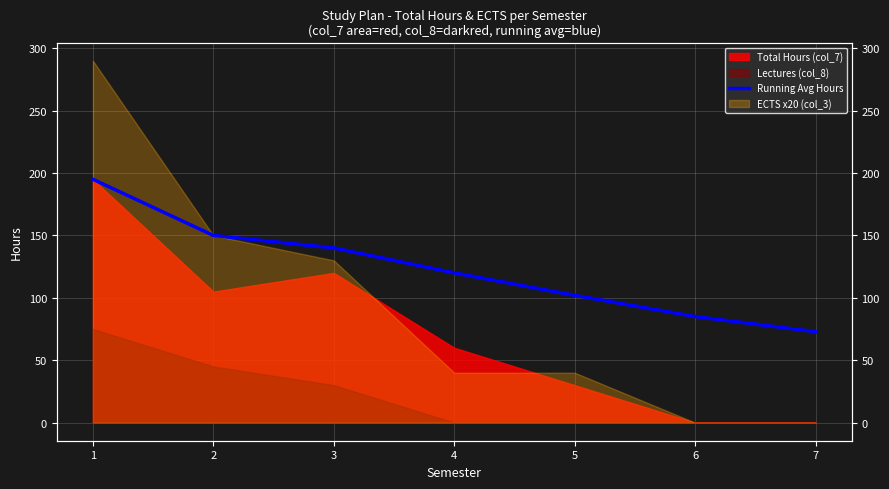

Reading right to left, list all the values displayed in this chart.

72.9	85.0	102.0	120.0	140.0	150.0	195.0